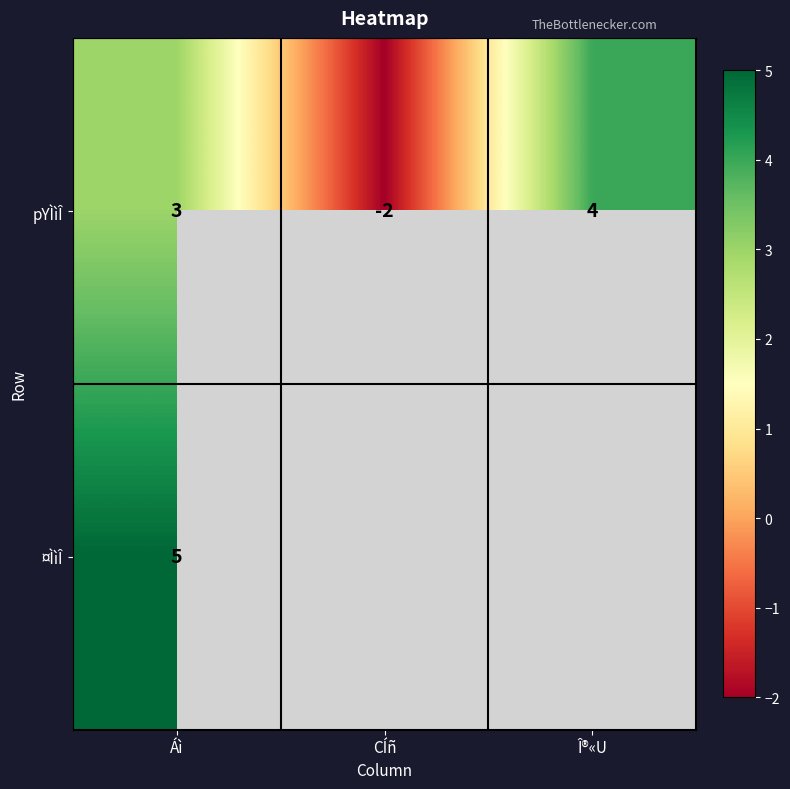

Between CÍñ and Î®«U, which is larger?

Î®«U